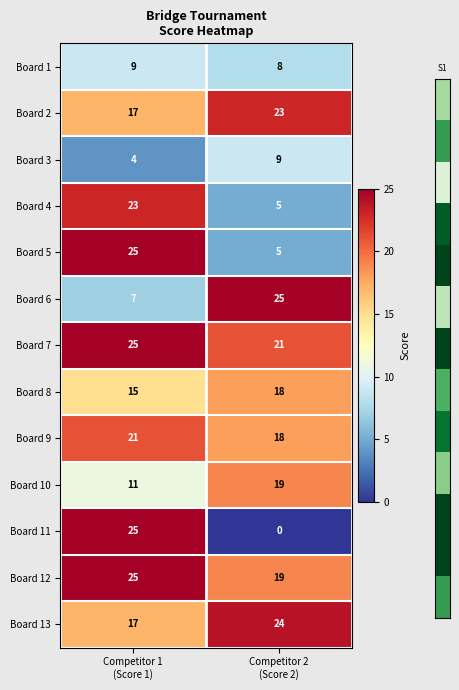

How many data points in Board 7 are less than 25?

1